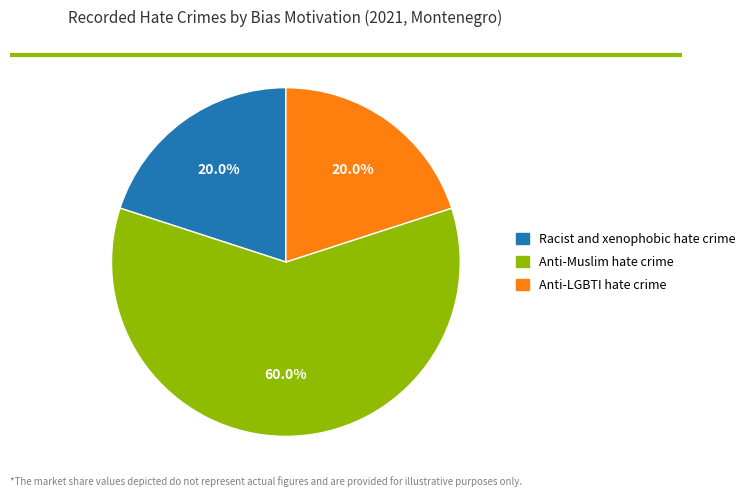

The Anti-Muslim hate crime slice represents 54% of the pie. True or false?

False